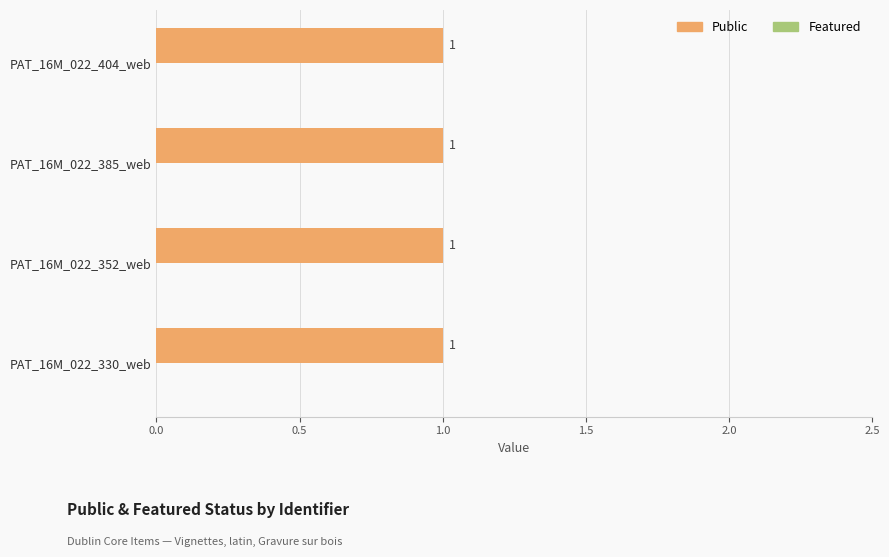

What is the total value across all series at PAT_16M_022_385_web?

1